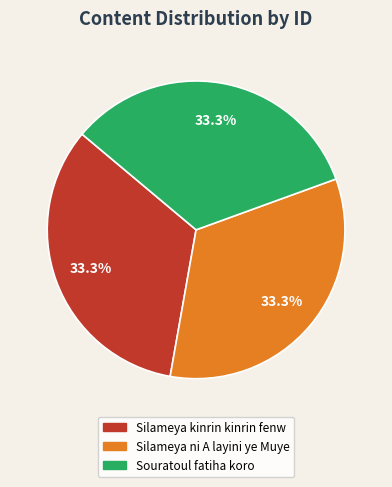

What is the ratio of the value at Souratoul fatiha koro to the value at Silameya kinrin kinrin fenw?

1.0